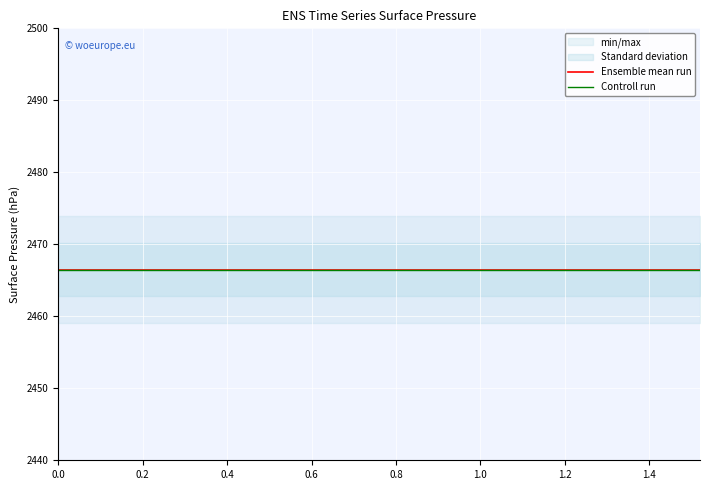

Count the number of categories in the chart.

20